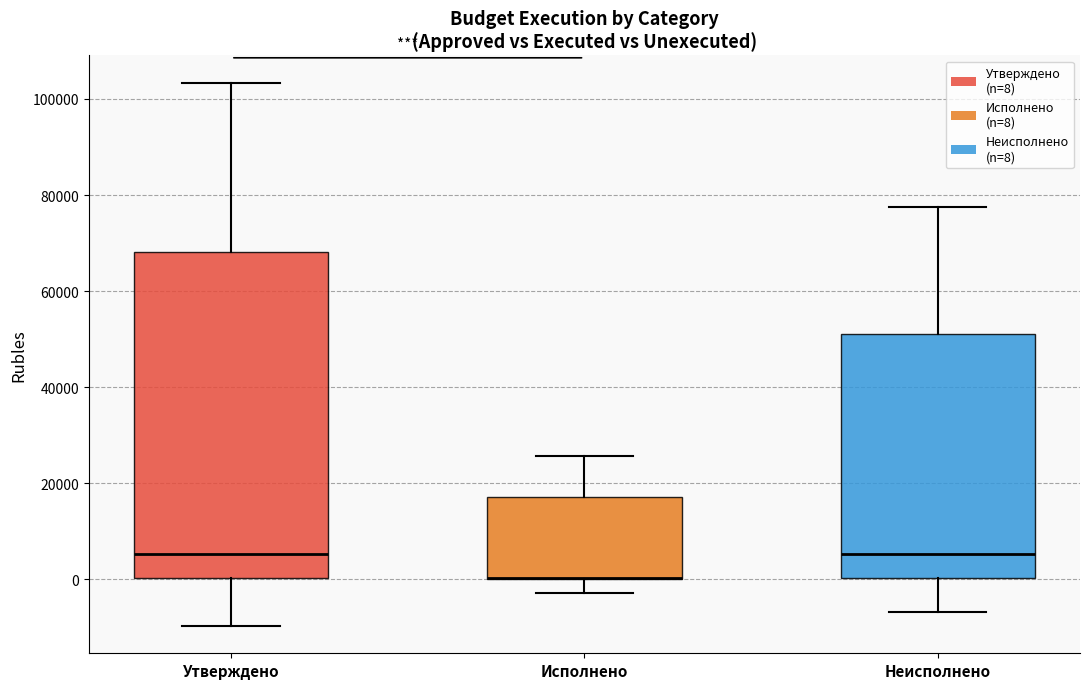

Which box is the tallest, from its lower edge to its upper edge?

Утверждено